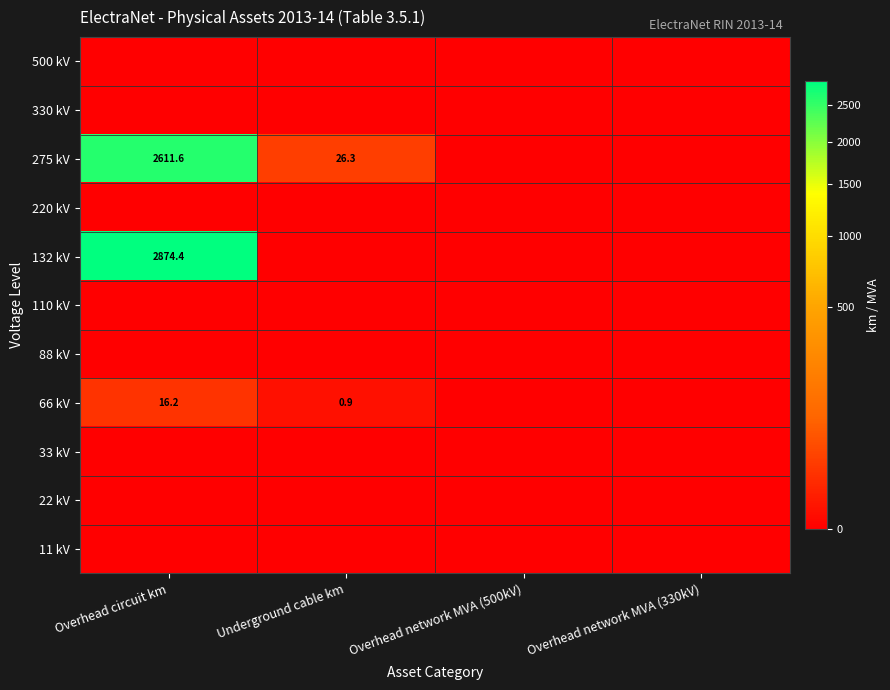

How many data points does each series have?

4